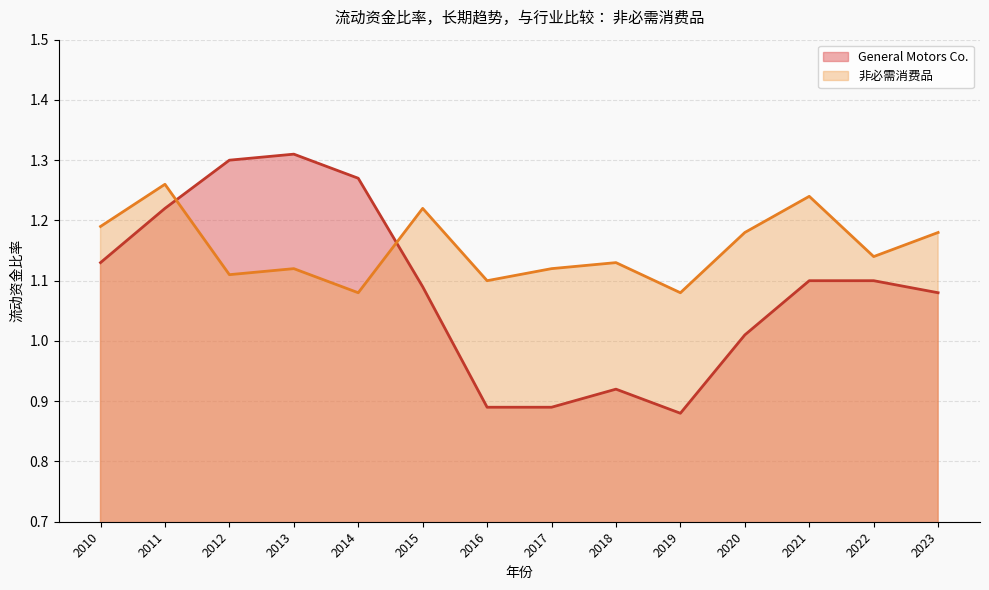

How many intersections are there between General Motors Co. and 非必需消费品?

2